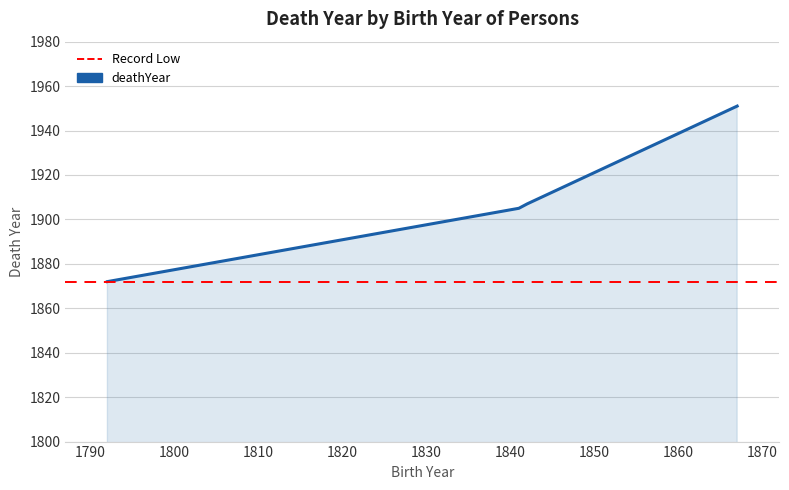

List the labels in order of value, smallest first.

1792, 1841, 1842, 1867